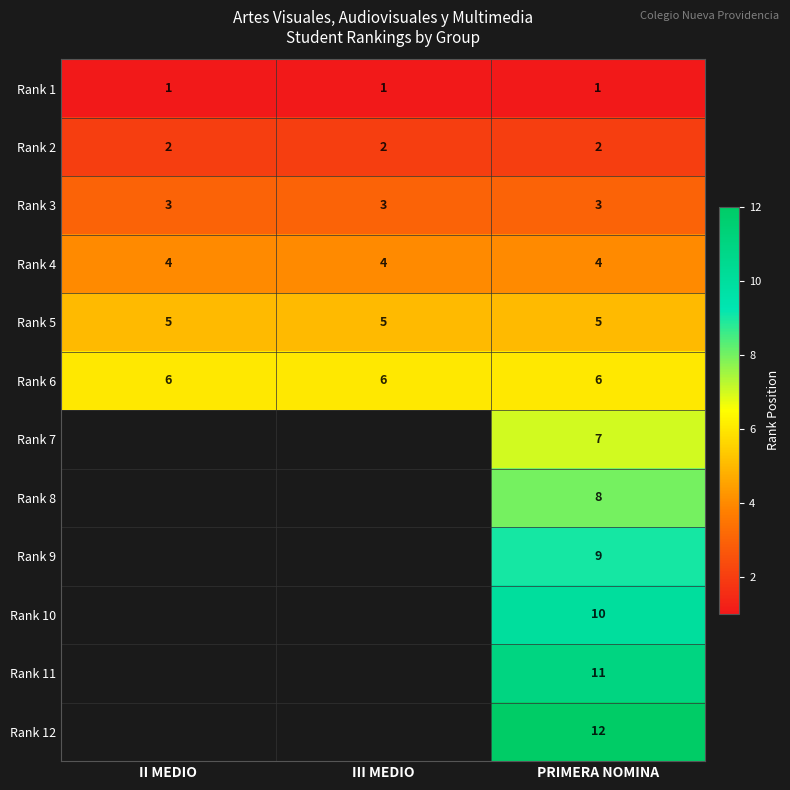

Which has a higher value, PRIMERA NOMINA or II MEDIO?

PRIMERA NOMINA